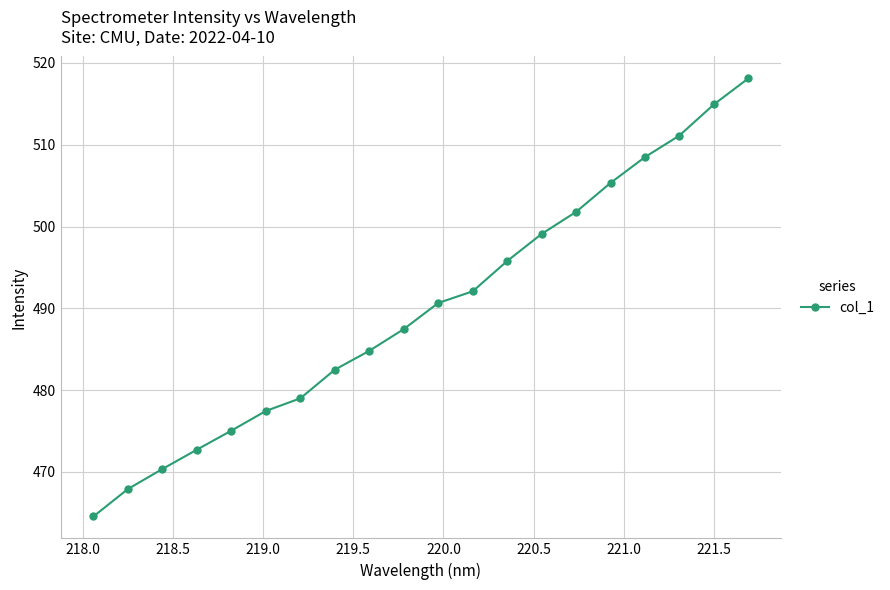

What is the difference between the maximum and minimum values?

53.6